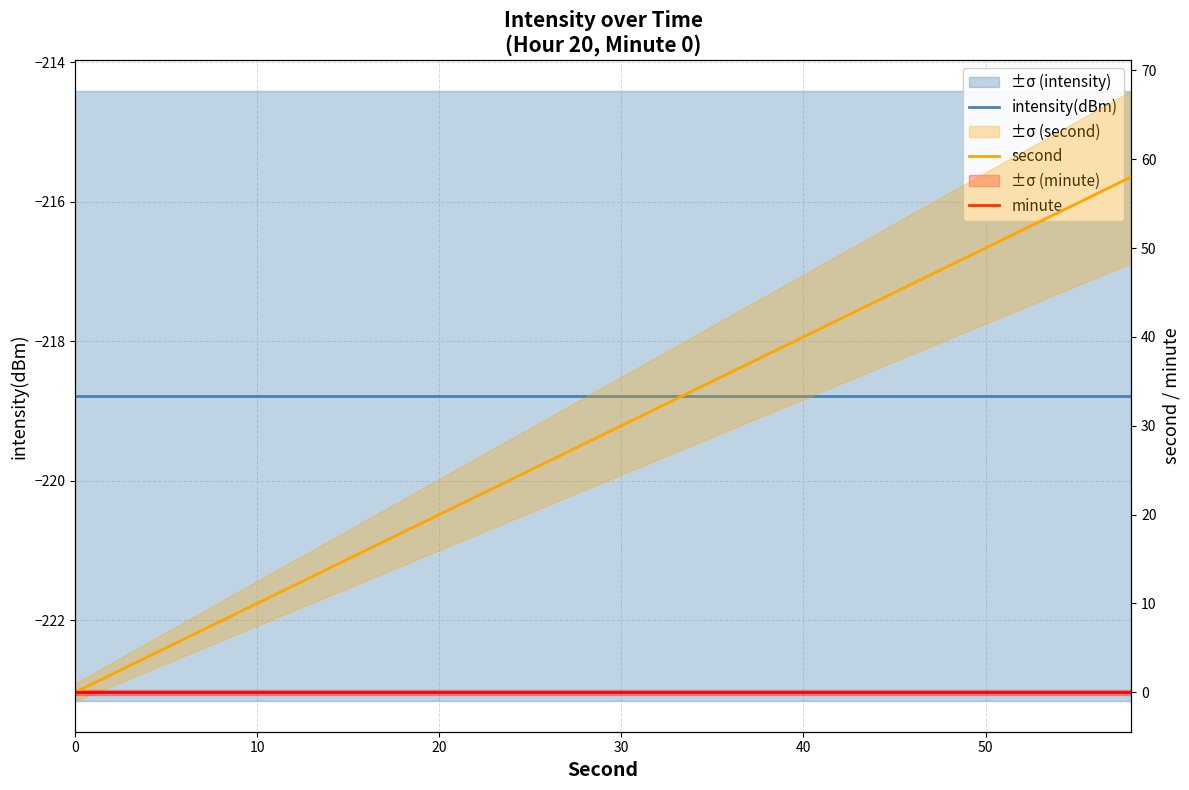

How many data points does each series have?

30